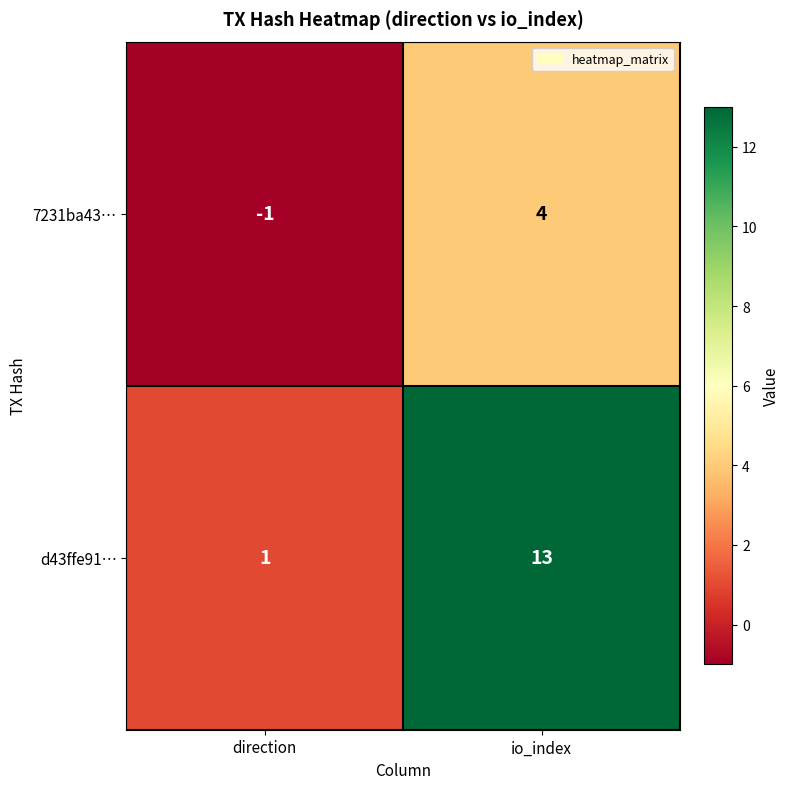

Which series has the widest spread of values?

d43ffe91…